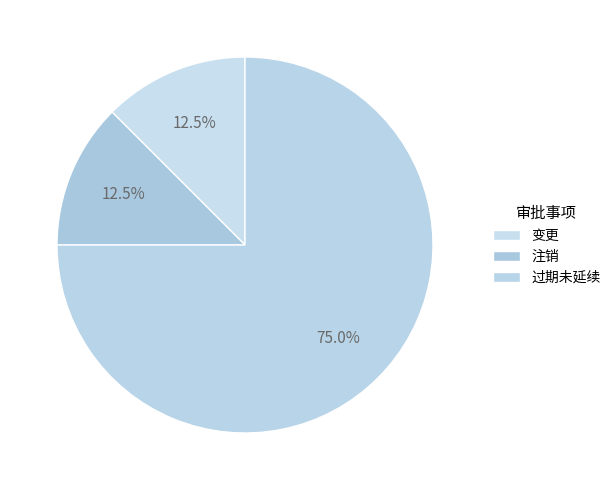

Rank the categories by value from lowest to highest.

《化妆品生产许可证》变更, 《化妆品生产许可证》注销, 《化妆品生产许可证》有效期过期未延续